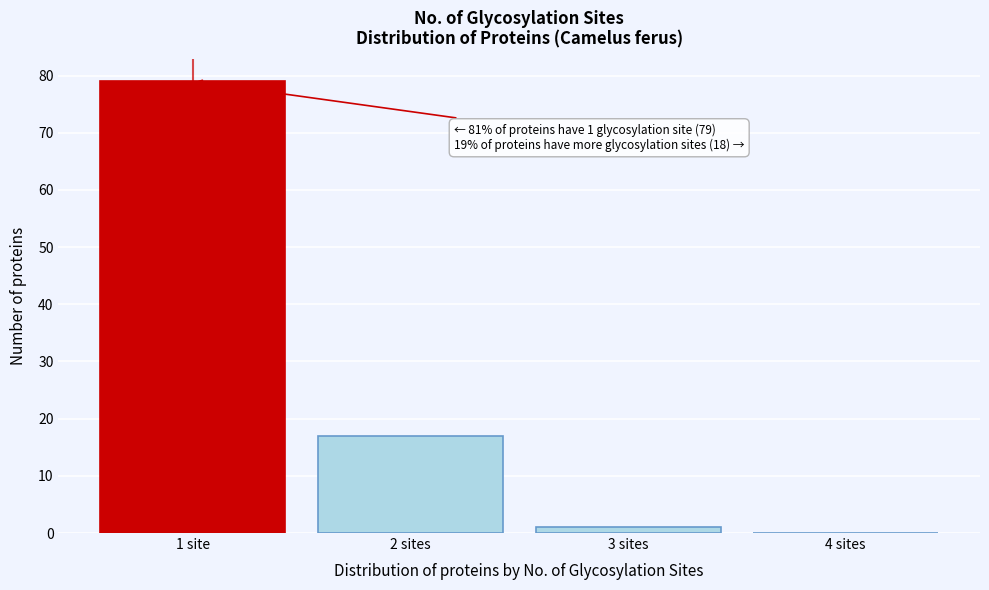

Reading left to right, what are all the values shown in this chart?

1 site=79	2 sites=17	3 sites=1	4 sites=0